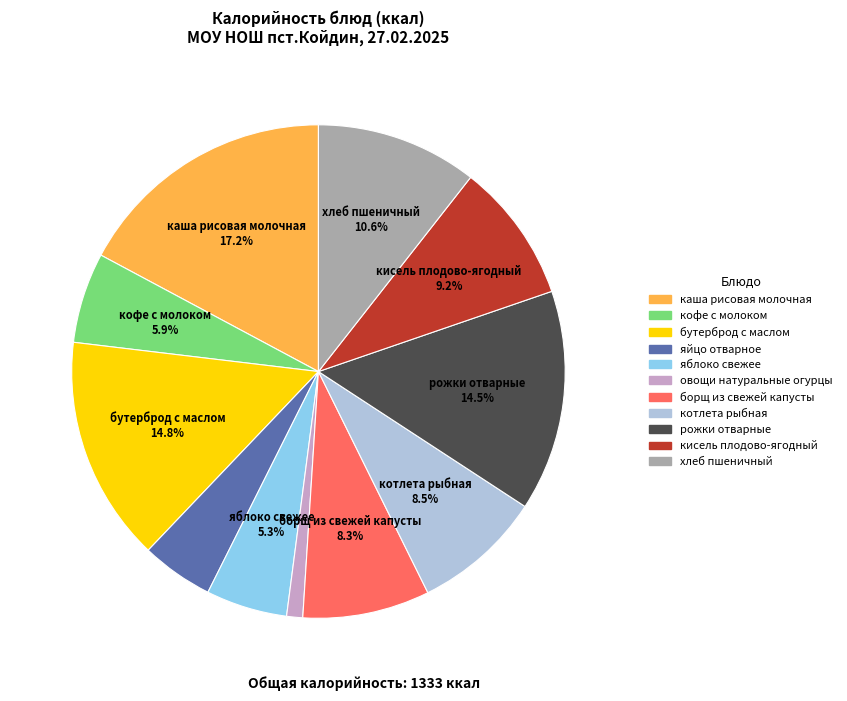

Is the sum of кофе с молоком and котлета рыбная greater than half?

No